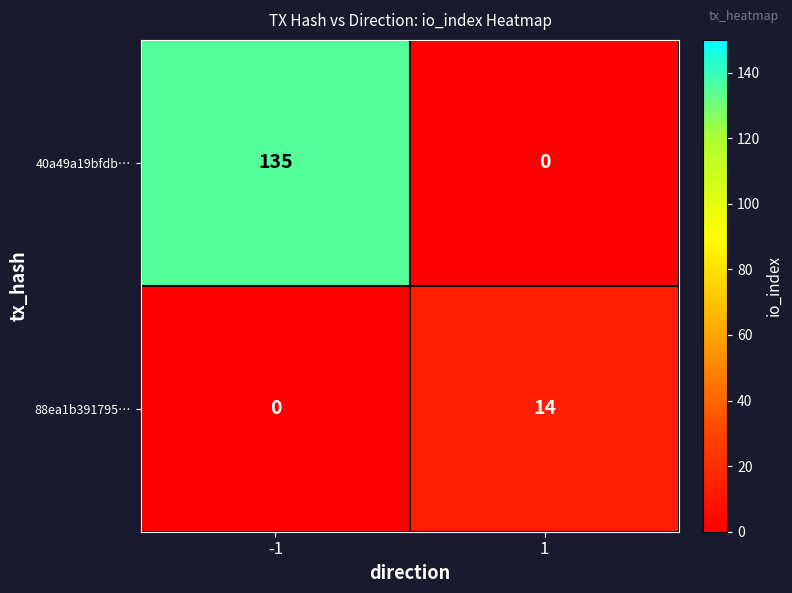

What is the sum of all 88ea1b391795… values?

14